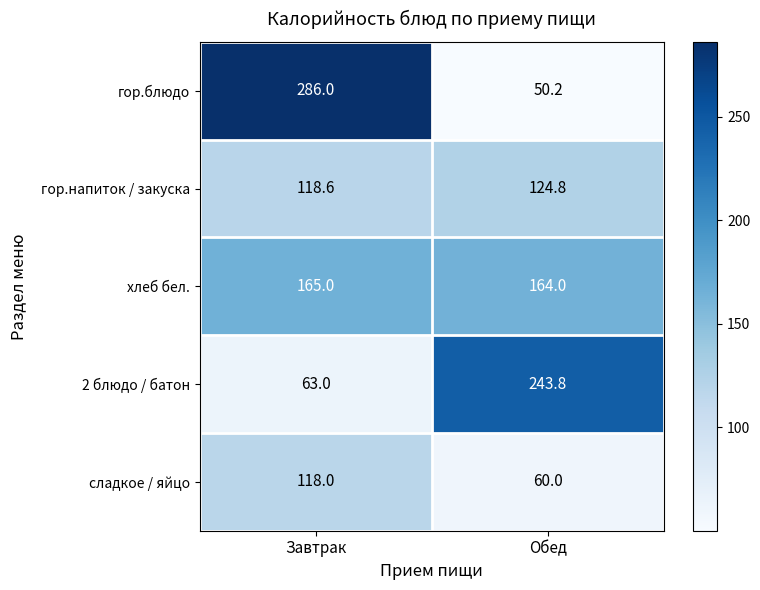

Which series has the largest total across all categories?

гор.блюдо